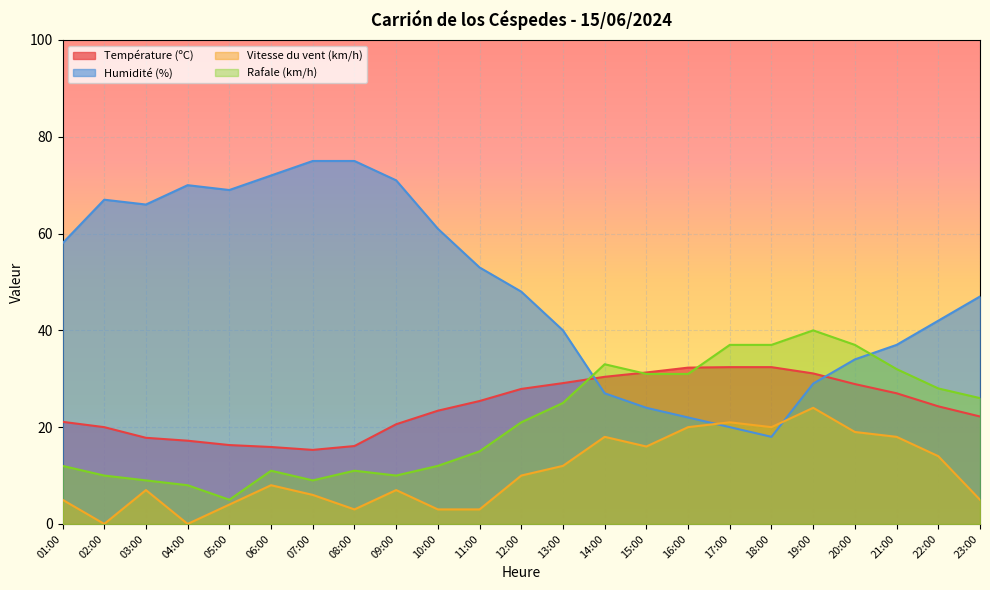

What is the value of the Vitesse du vent (km/h) point at the 17th from the left?

21.0